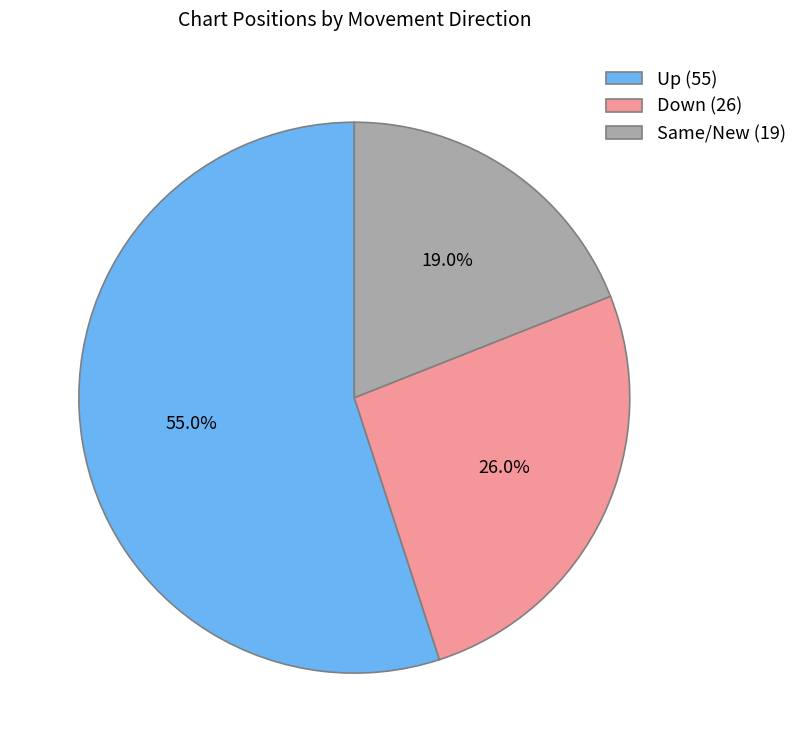

Rank the categories by value from highest to lowest.

Up (55), Down (26), Same/New (19)